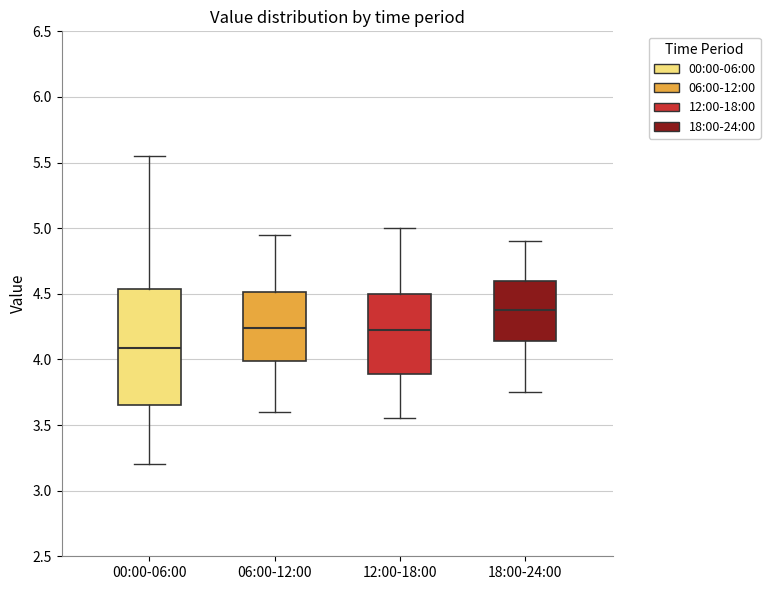

Which box has the highest median line?

18:00-24:00